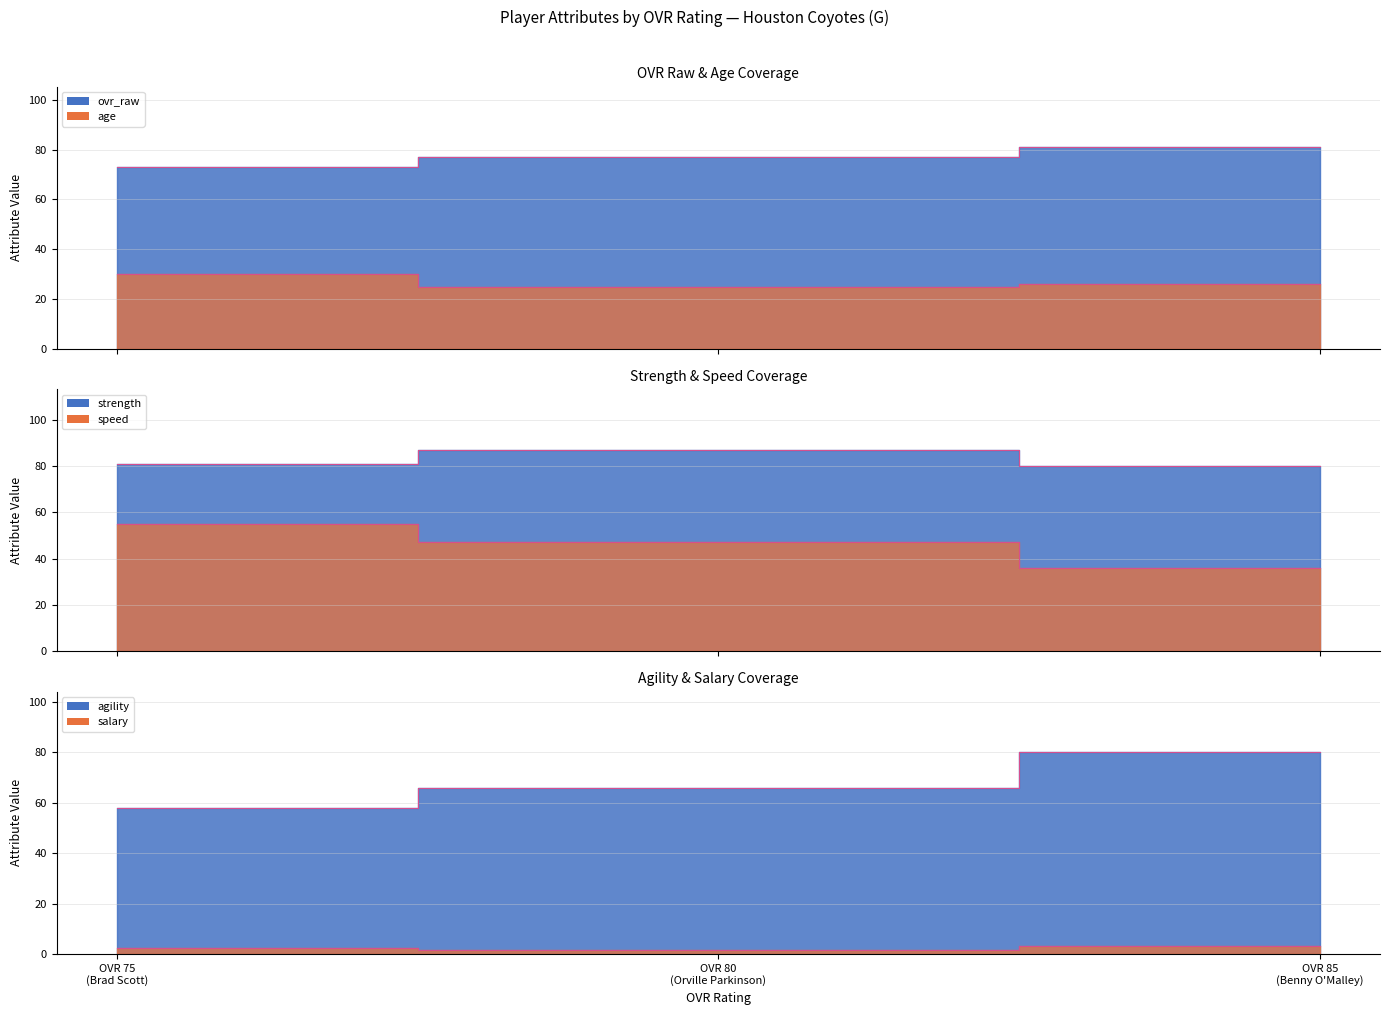

How many series are shown in this chart?

6